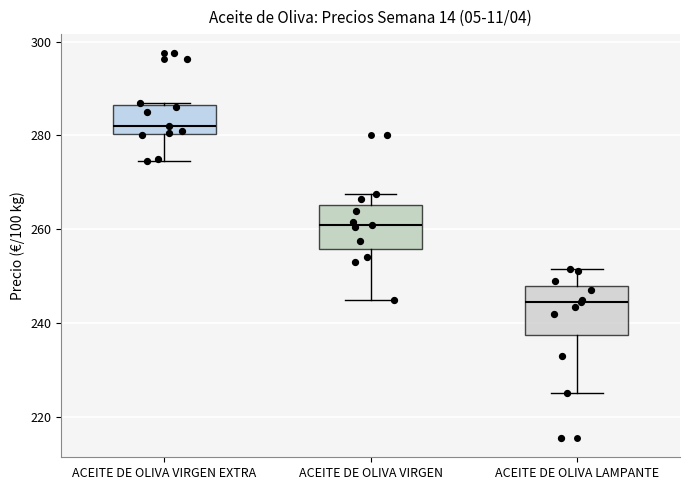

Where is the lower edge of the box for ACEITE DE OLIVA VIRGEN EXTRA on the y-axis? The values are not printed on the chart, so give them approximately, as read against the axis.

280